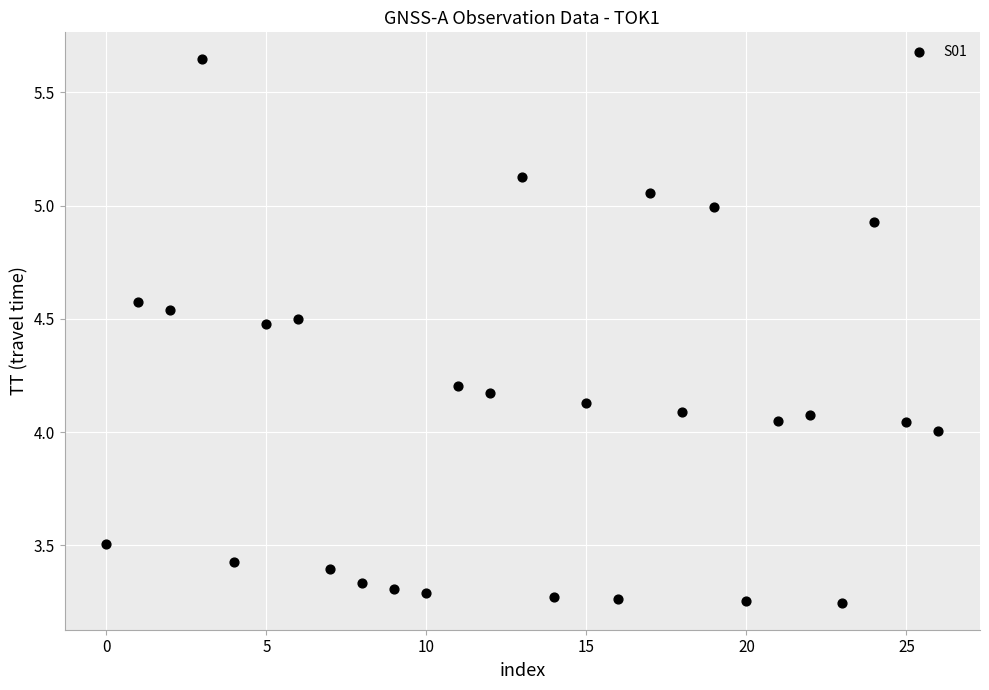

Count the number of points in this scatter plot.

27